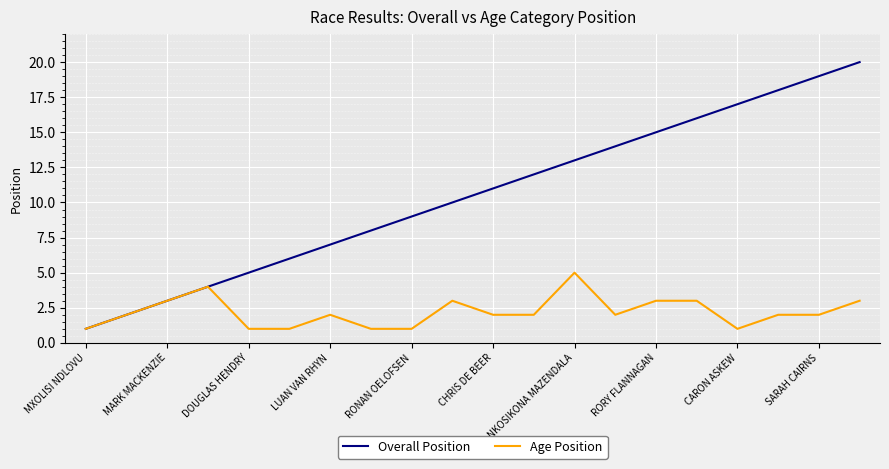

Which series has the largest total across all categories?

Overall Position